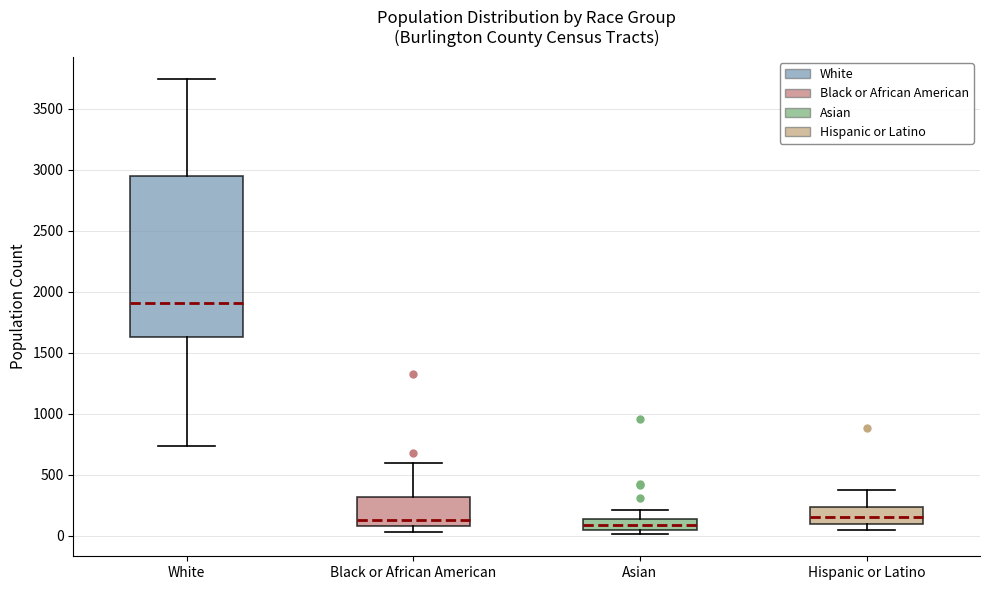

Reading left to right, read every box against the y-axis: the position of its median line, the range the box covers, and the ends of its whiskers. The values are not printed on the chart, so give them approximately, as read against the axis.

White: median 1900, box 1650 to 2950, whiskers 750 to 3750
Black or African American: median 150, box 100 to 300, whiskers 50 to 600
Asian: median 100, box 50 to 150, whiskers 0 to 200
Hispanic or Latino: median 150, box 100 to 250, whiskers 50 to 350